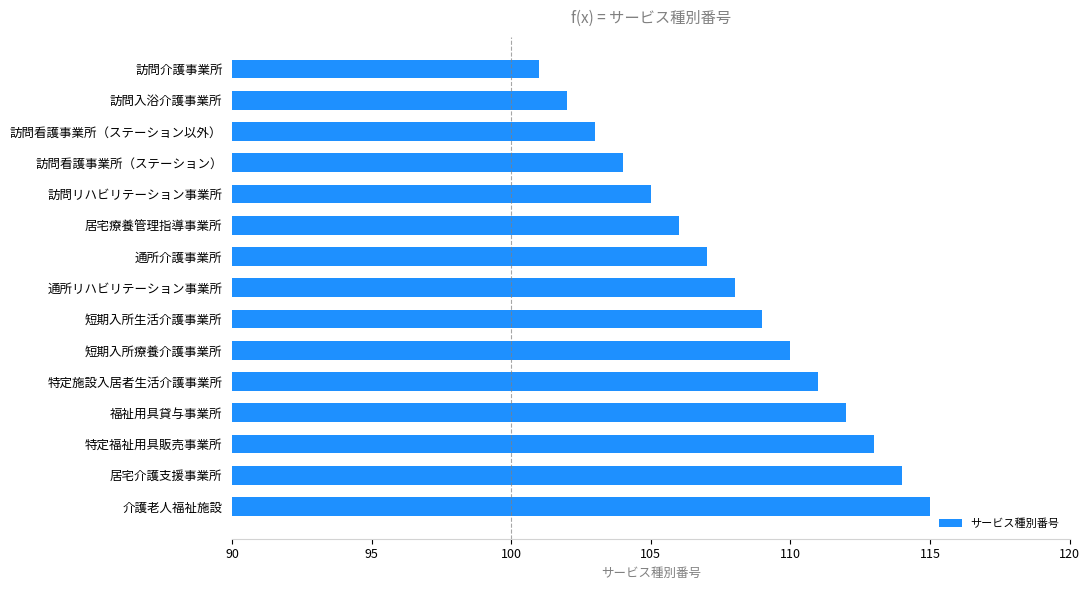

Does the chart contain stacked bars?

No